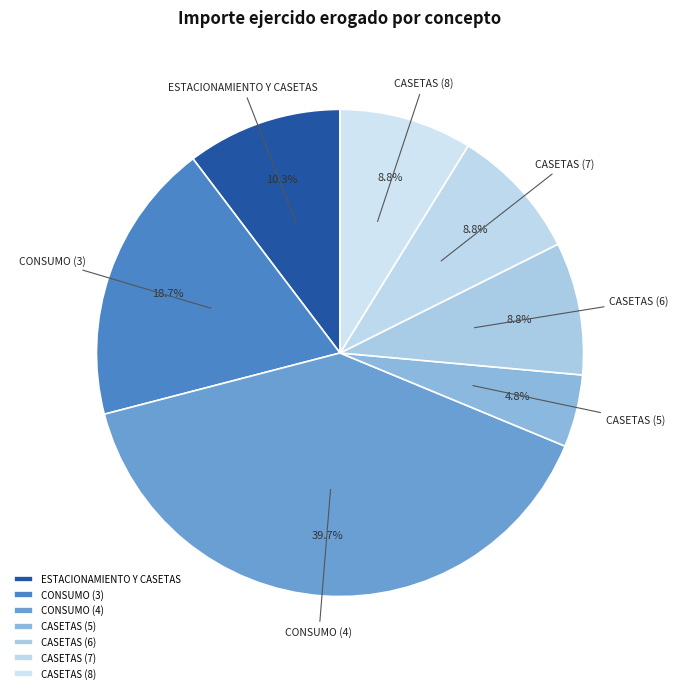

Which has a higher value, CONSUMO (3) or CASETAS (5)?

CONSUMO (3)